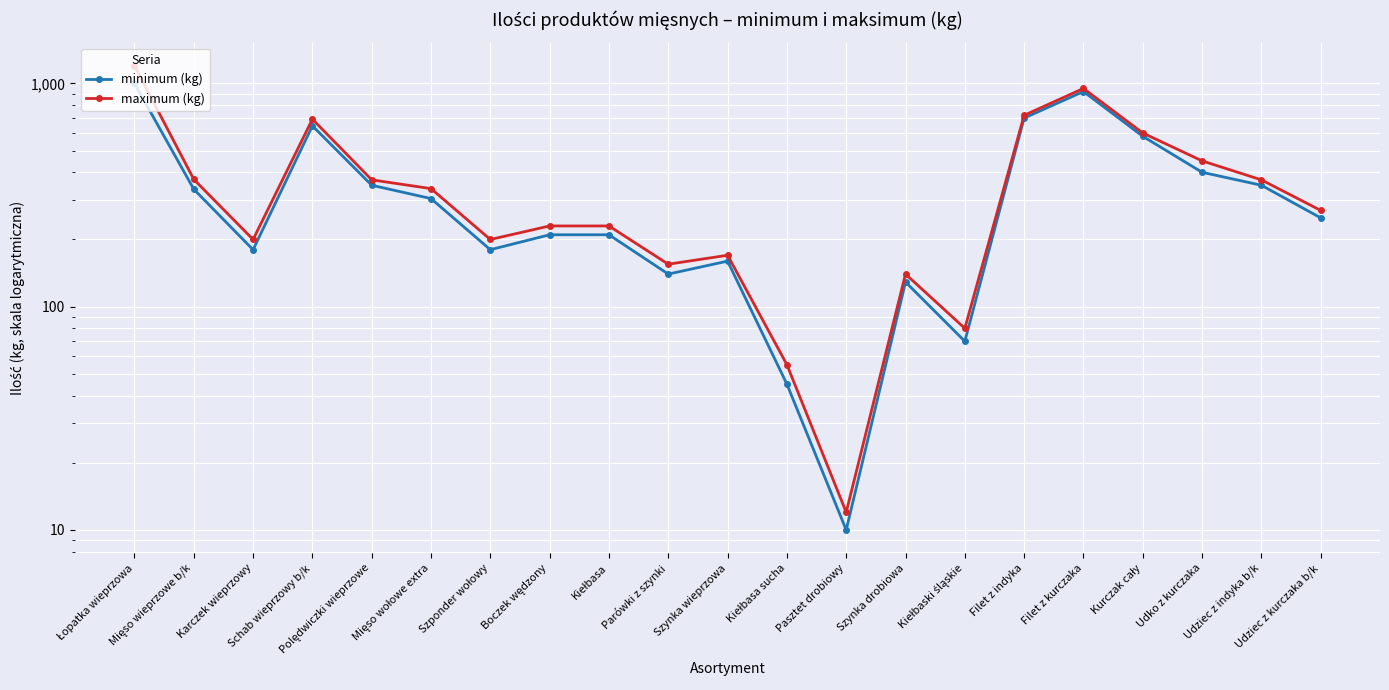

True or false: minimum (kg) and maximum (kg) cross at least once.

False